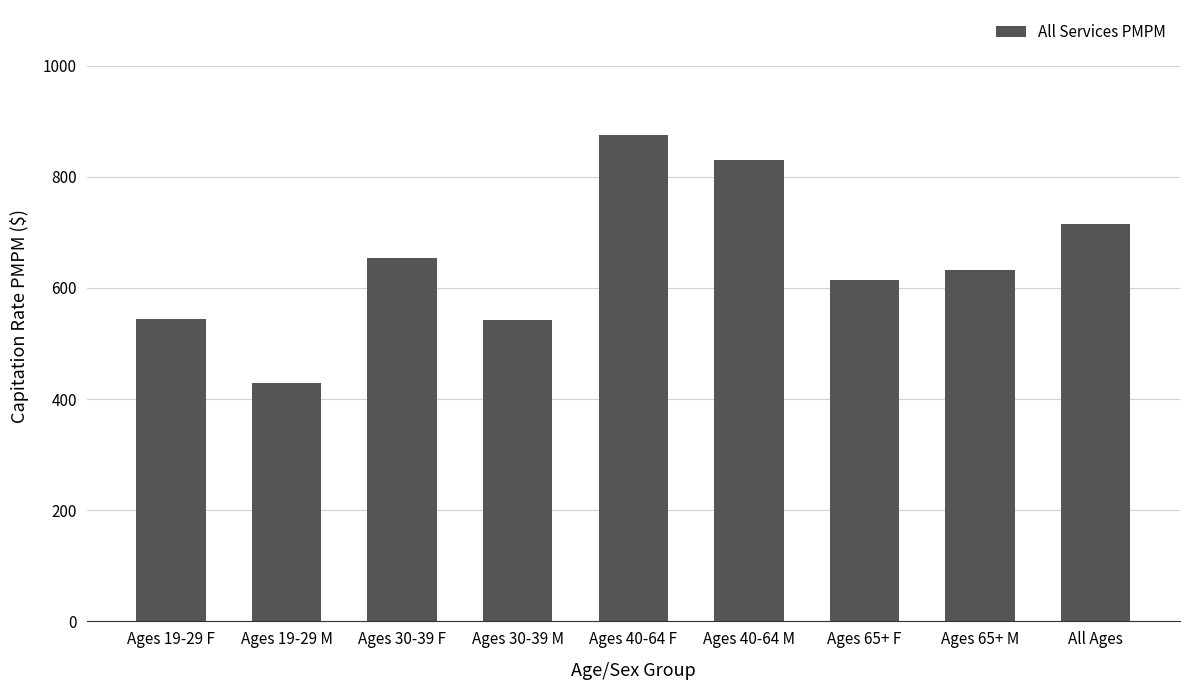

What is the difference between the values at Ages 19-29 M and Ages 30-39 F?

225.6